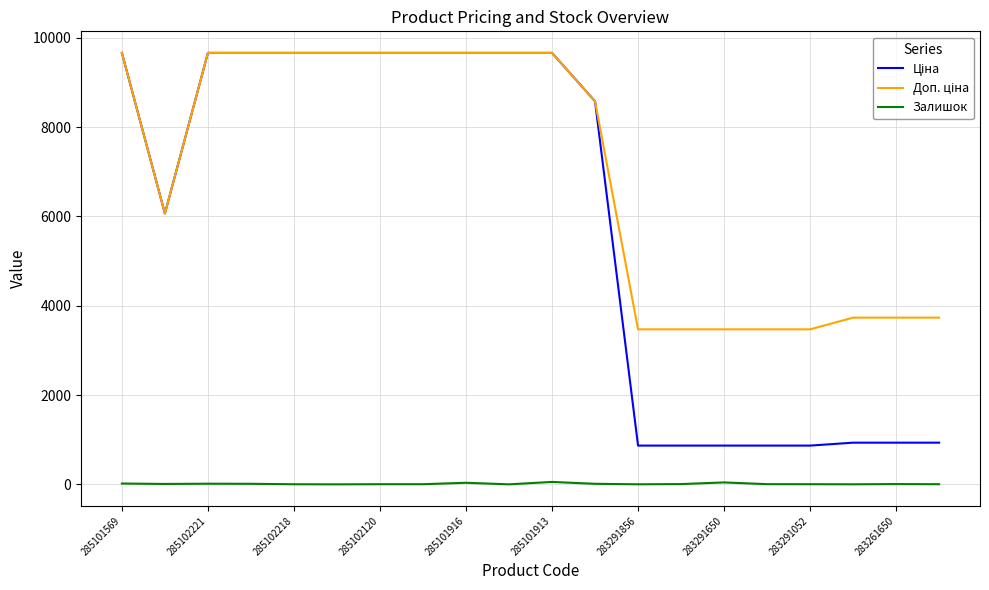

How many series are shown in this chart?

3